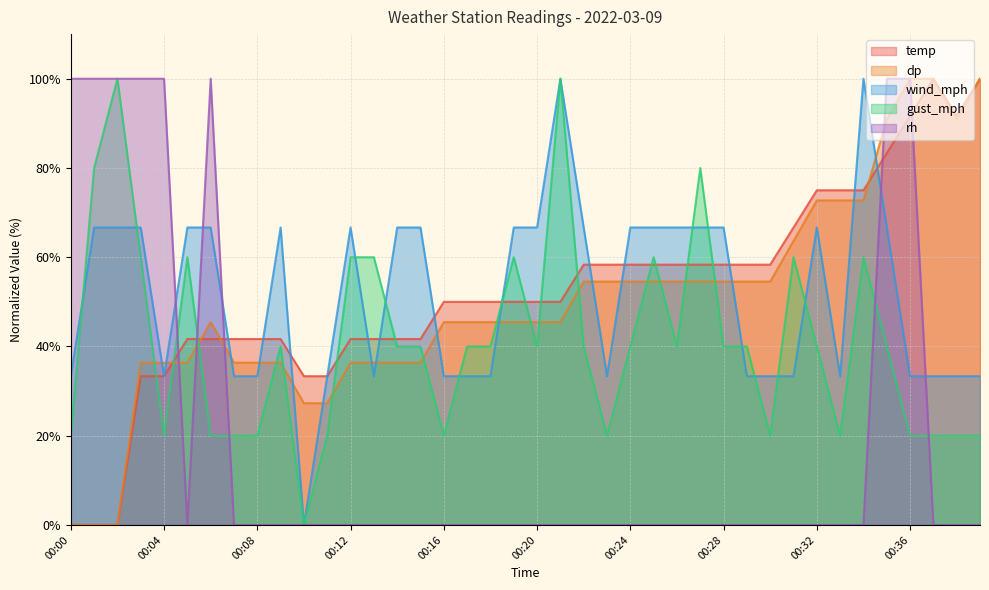

True or false: rh and gust_mph cross at least once.

True